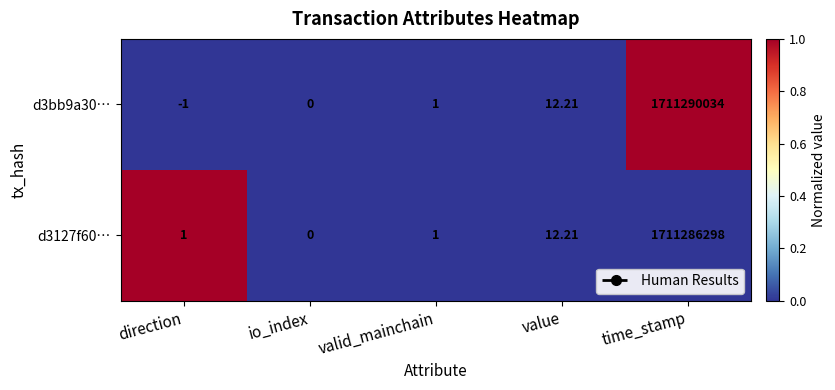

Is the value of d3bb9a30… at value greater than the value of d3127f60… at direction?

Yes